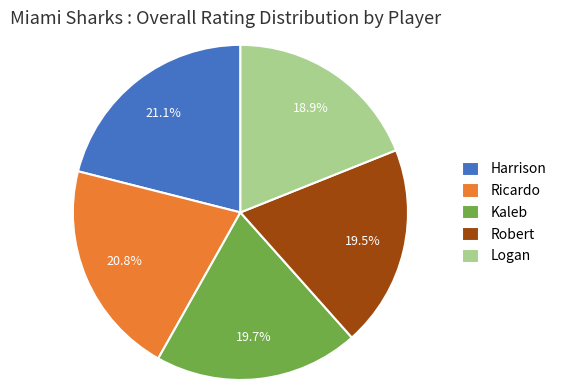

Count the number of slices in the pie.

5